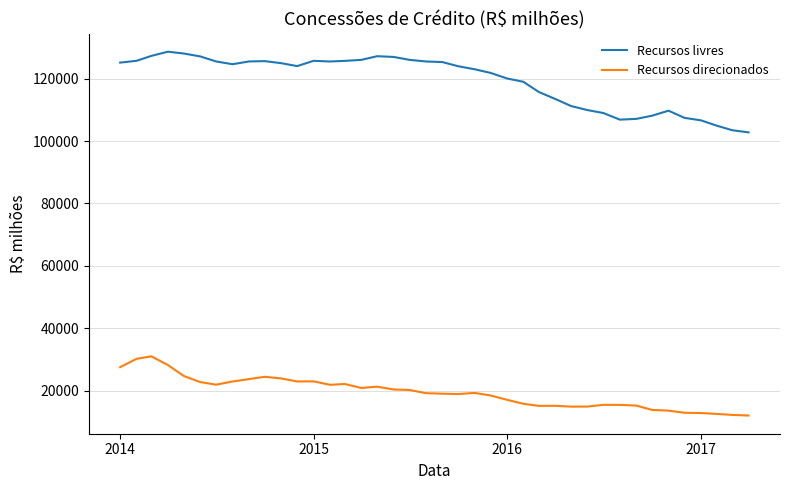

How many series are shown in this chart?

2